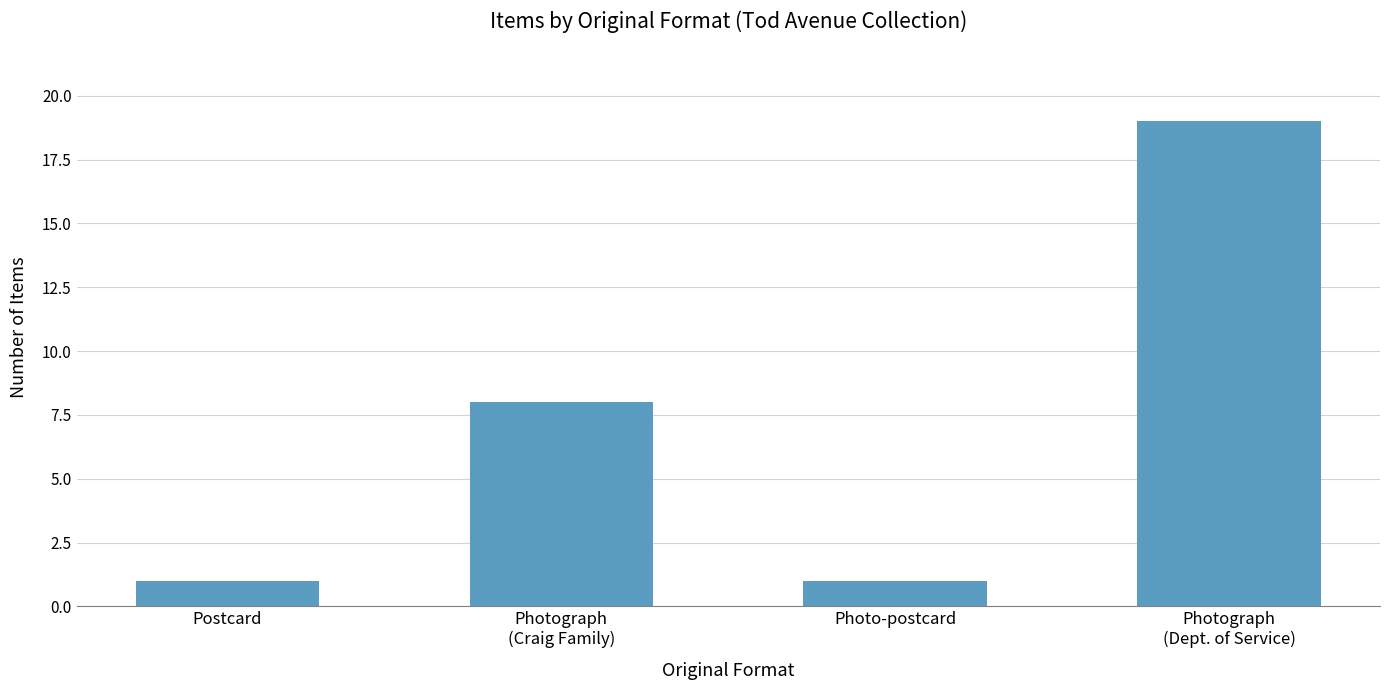

The chart shows a value of 1 at Postcard. True or false?

True